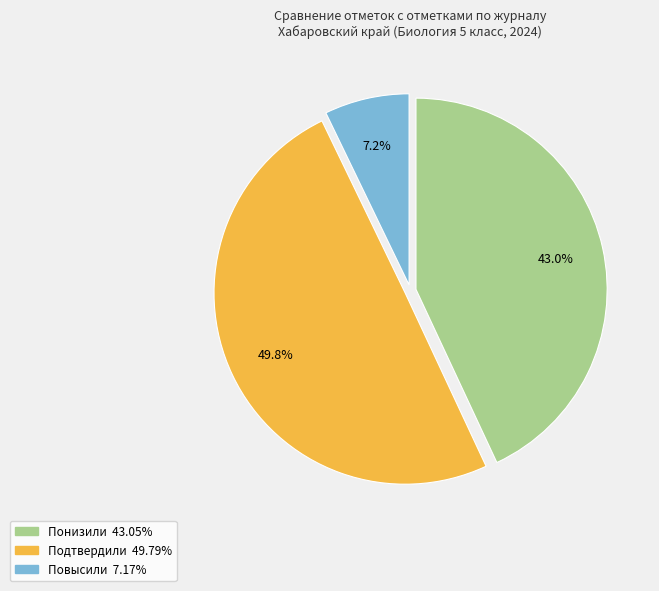

Does Понизили account for over 50% of the chart?

No